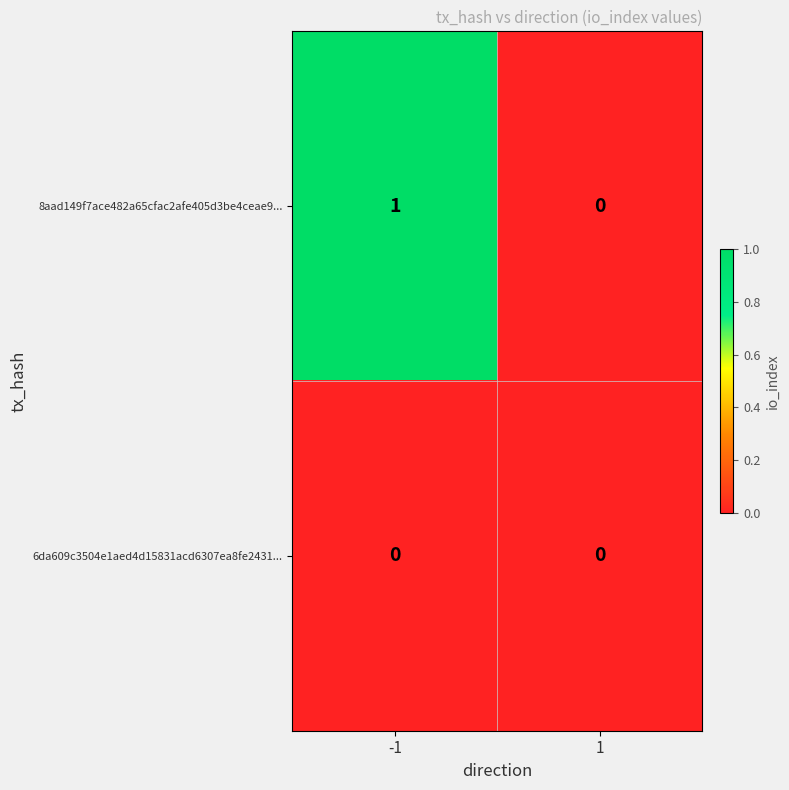

Rank the series by their average value, from lowest to highest.

6da609c3504e1aed4d15831acd6307ea8fe2431..., 8aad149f7ace482a65cfac2afe405d3be4ceae9...